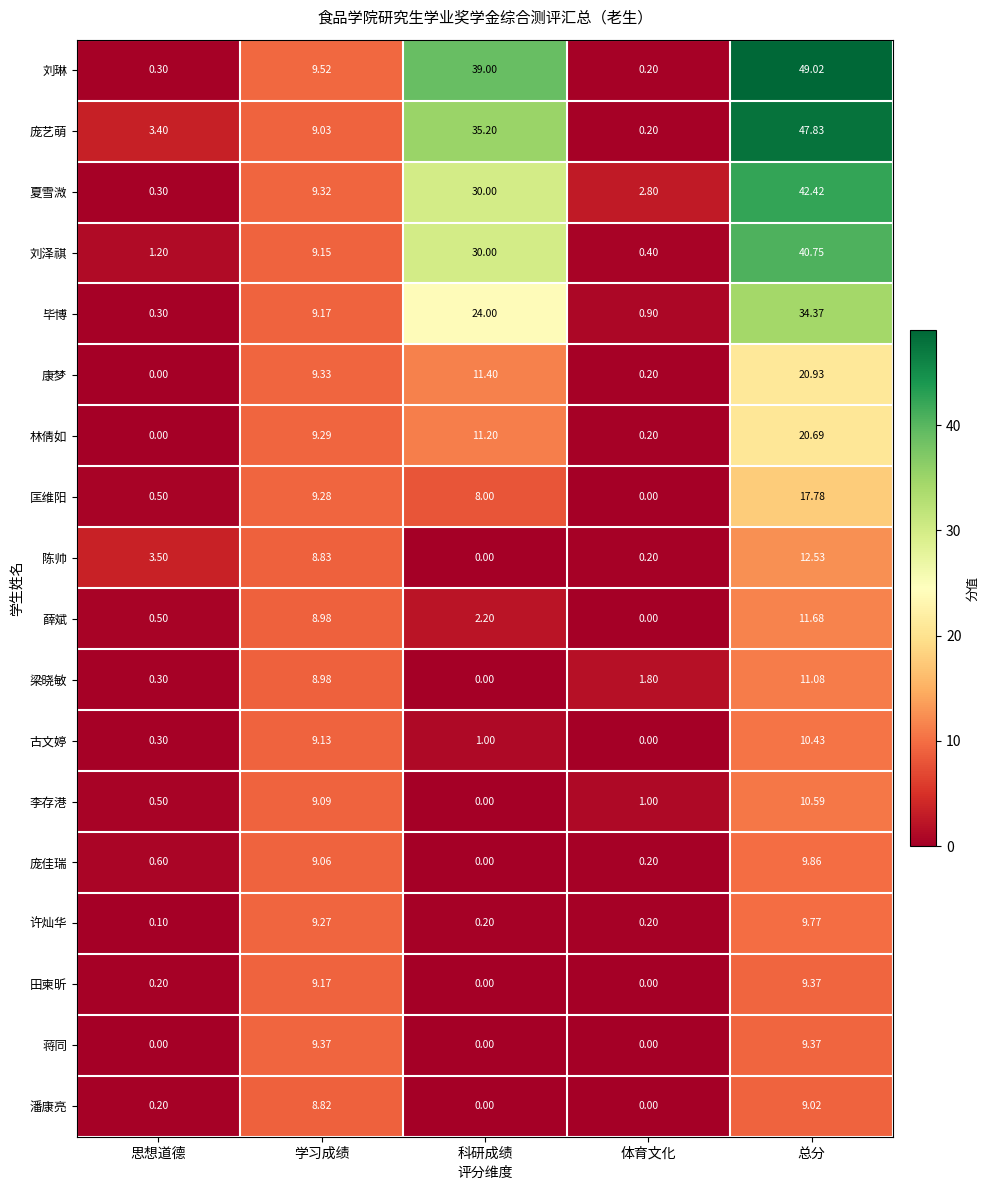

Which series has the largest total across all categories?

刘琳